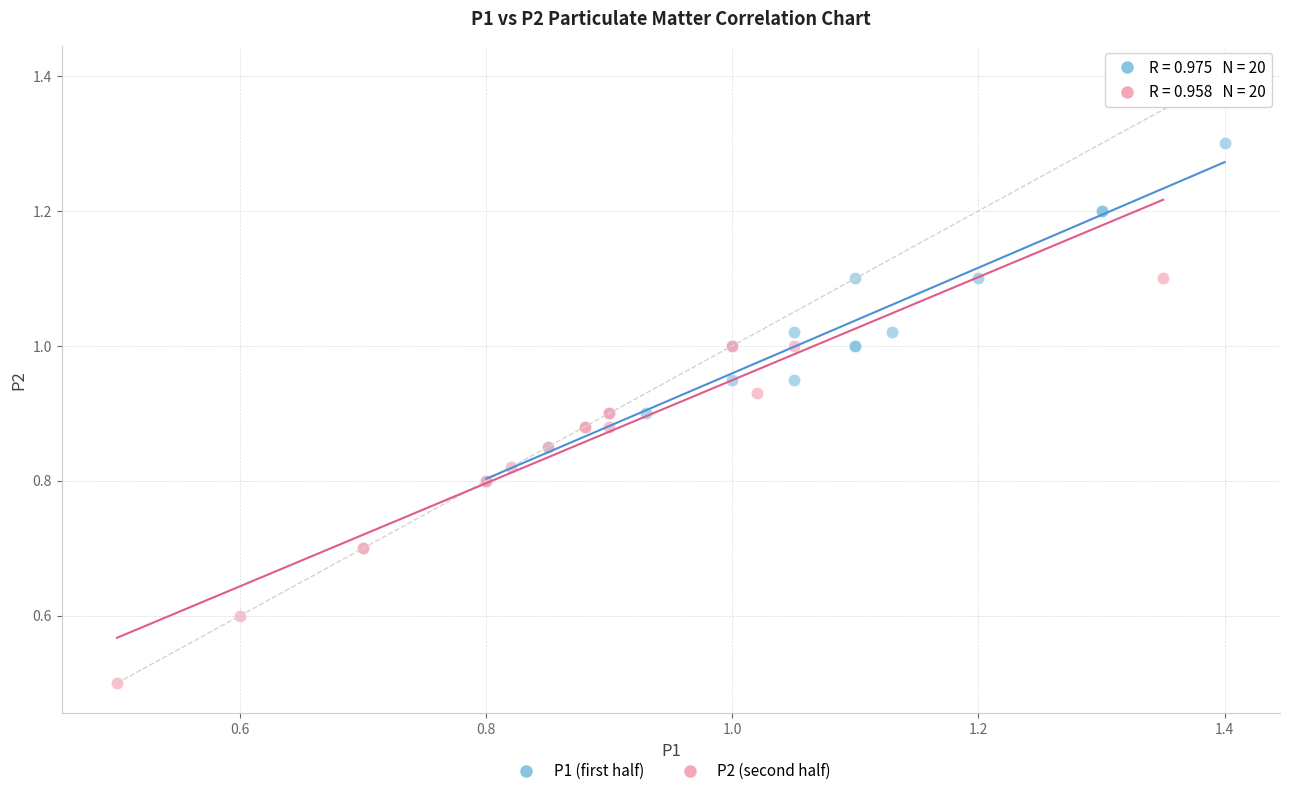

Which series has the widest spread of Y values?

P2 (second half)